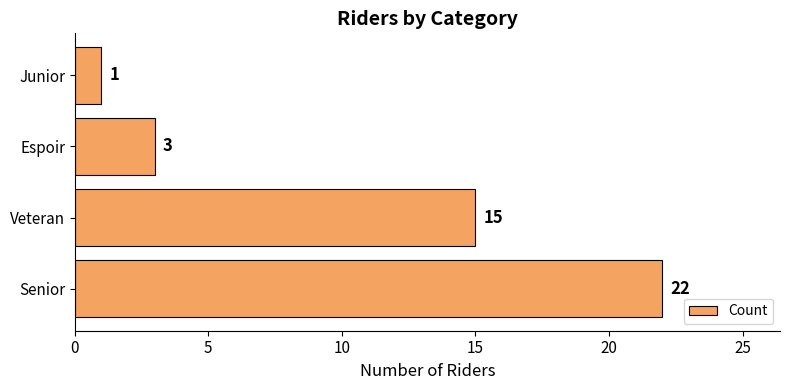

Which has a higher value, Senior or Junior?

Senior